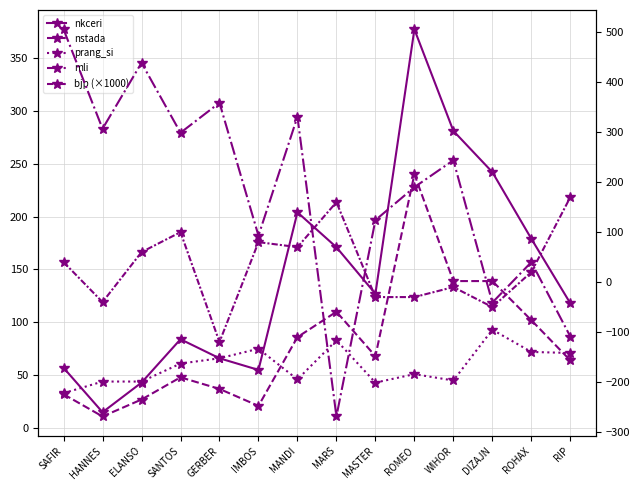

Reading left to right, what are all the values shown in this chart?

nkceri: SAFIR=57	HANNES=15	ELANSO=43	SANTOS=84	GERBER=66	IMBOS=55	MANDI=204	MARS=171	MASTER=127	ROMEO=377	WIHOR=281	DIZAJN=242	ROHAX=179	RIP=118
nstada: SAFIR=32	HANNES=11	ELANSO=27	SANTOS=48	GERBER=37	IMBOS=21	MANDI=86	MARS=110	MASTER=68	ROMEO=240	WIHOR=139	DIZAJN=139	ROHAX=102	RIP=64
prang_si: SAFIR=33	HANNES=44	ELANSO=44	SANTOS=61	GERBER=66	IMBOS=75	MANDI=46	MARS=83	MASTER=43	ROMEO=51	WIHOR=45	DIZAJN=93	ROHAX=72	RIP=71
mli: SAFIR=506	HANNES=307	ELANSO=439	SANTOS=299	GERBER=359	IMBOS=93	MANDI=331	MARS=-269	MASTER=124	ROMEO=190	WIHOR=244	DIZAJN=-41	ROHAX=40	RIP=-109
bjp (×1000): SAFIR=40	HANNES=-40	ELANSO=60	SANTOS=100	GERBER=-120	IMBOS=80	MANDI=70	MARS=160	MASTER=-30	ROMEO=-30	WIHOR=-10	DIZAJN=-50	ROHAX=20	RIP=170